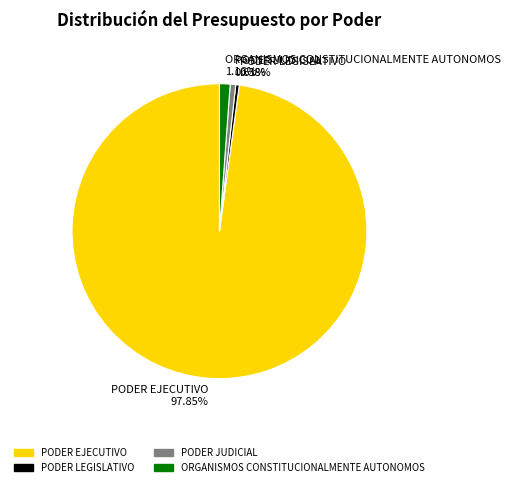

Is it true that ORGANISMOS CONSTITUCIONALMENTE AUTONOMOS is 13% of the pie?

False